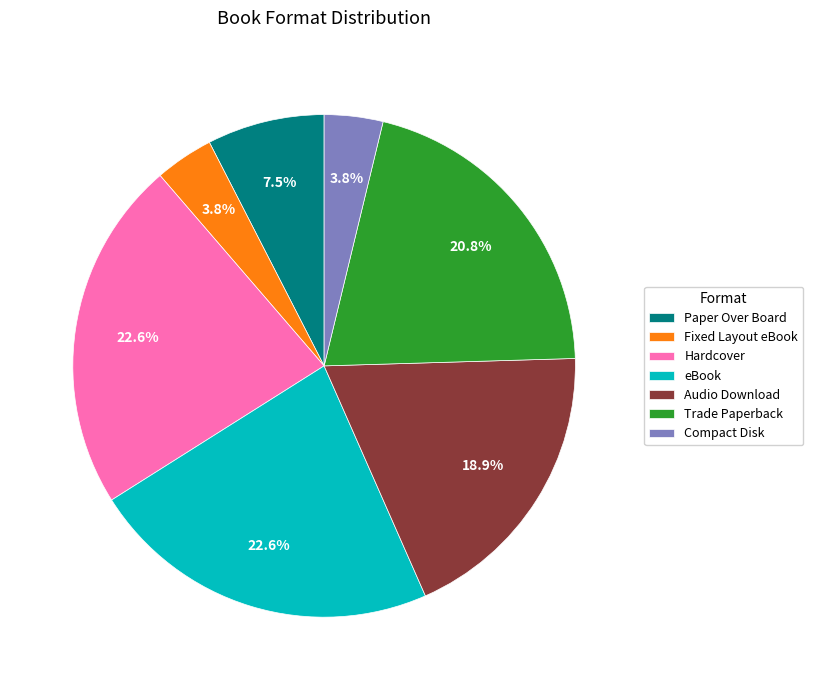

Does any single category account for the majority?

No